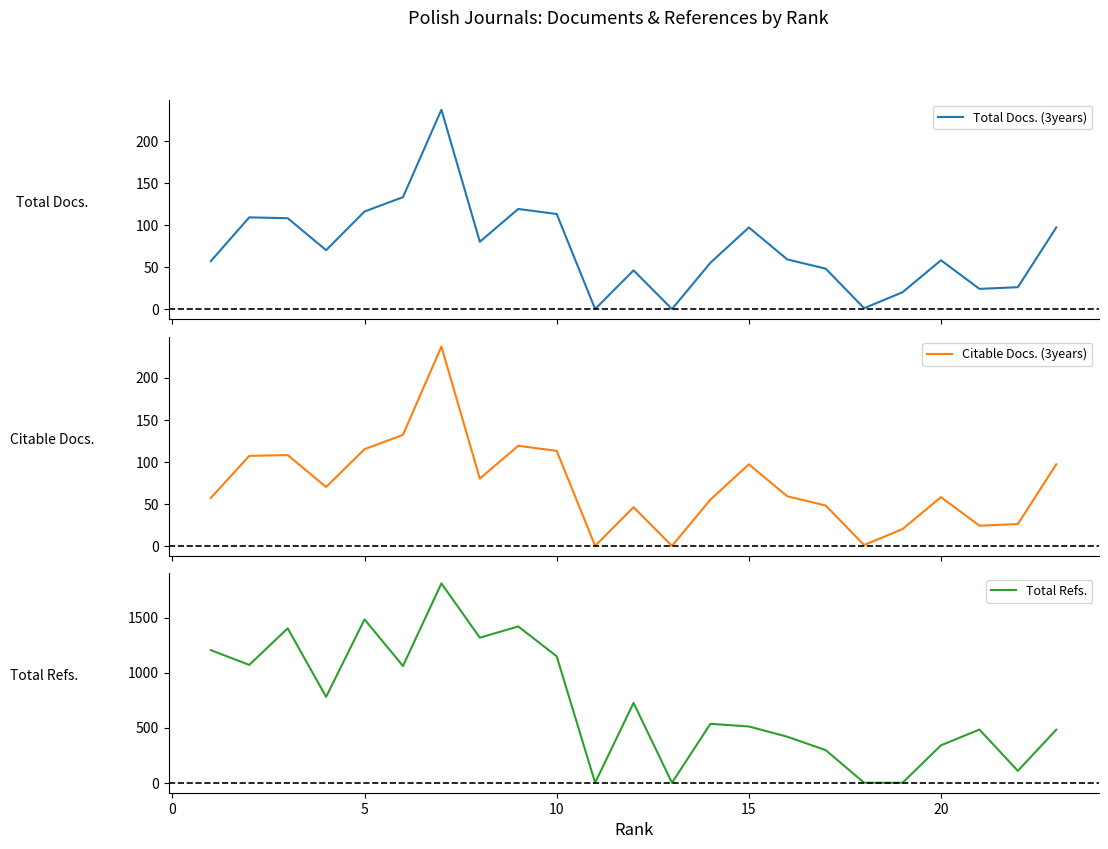

True or false: Citable Docs. (3years) has more than 2 interior local peaks.

True